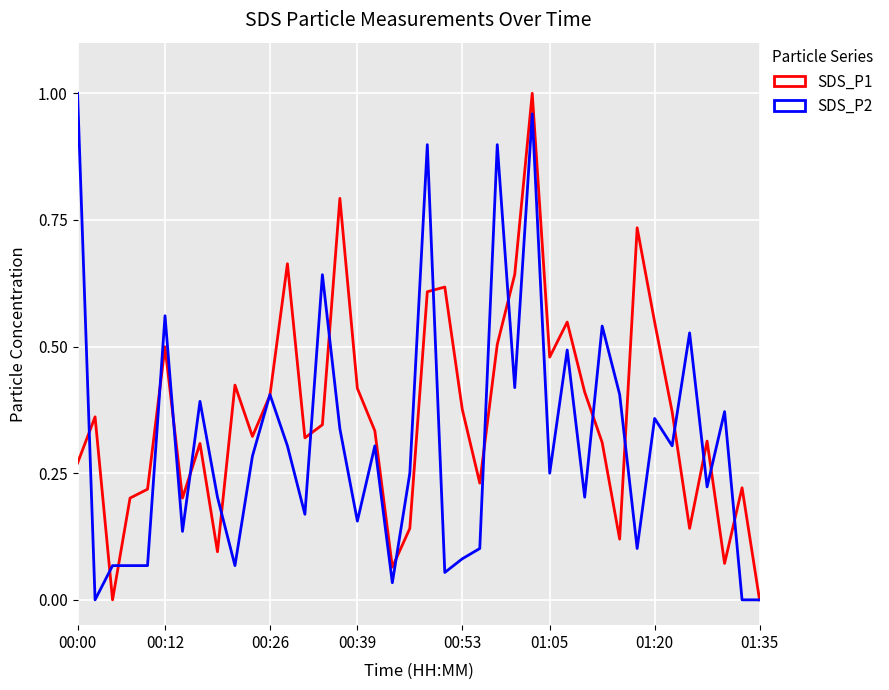

List the series in order of their overall mean, lowest first.

SDS_P2, SDS_P1